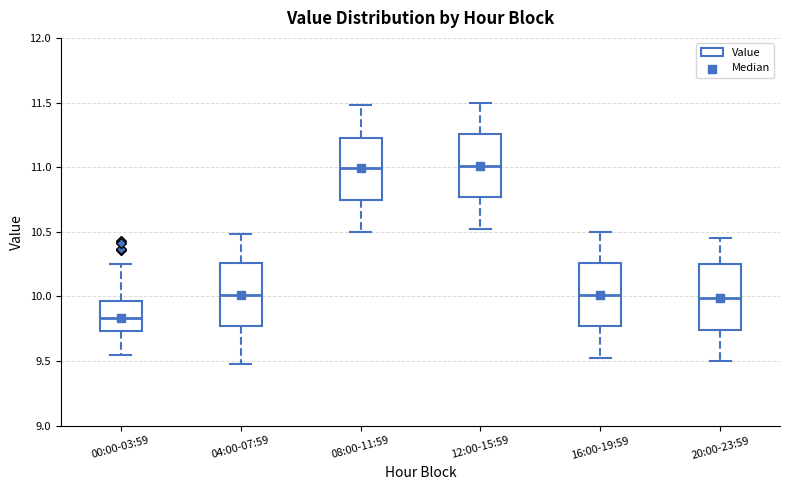

Reading left to right, transcribe this box plot: for each box, give where its median line is, the range the box spans, and where its two whiskers end, as read against the y-axis. The values are not printed on the chart, so give them approximately, as read against the axis.

00:00-03:59: median 9.85, box 9.75 to 9.95, whiskers 9.55 to 10.25
04:00-07:59: median 10.00, box 9.75 to 10.25, whiskers 9.50 to 10.50
08:00-11:59: median 11.00, box 10.75 to 11.25, whiskers 10.50 to 11.50
12:00-15:59: median 11.00, box 10.75 to 11.25, whiskers 10.50 to 11.50
16:00-19:59: median 10.00, box 9.75 to 10.25, whiskers 9.50 to 10.50
20:00-23:59: median 10.00, box 9.75 to 10.25, whiskers 9.50 to 10.45